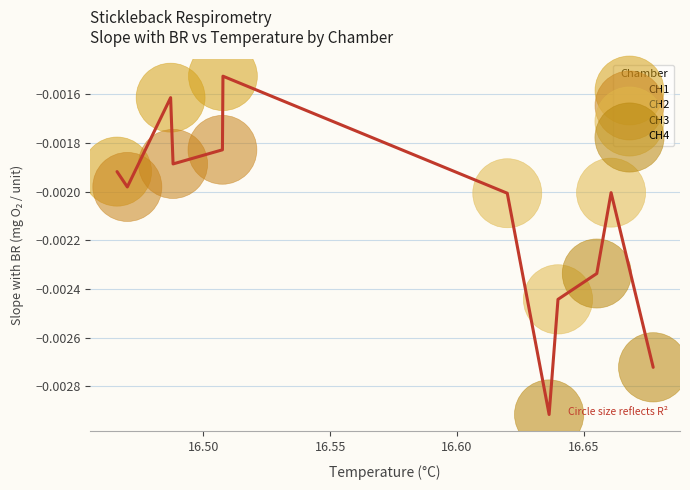

Which series has the largest Y range (max minus min)?

CH4